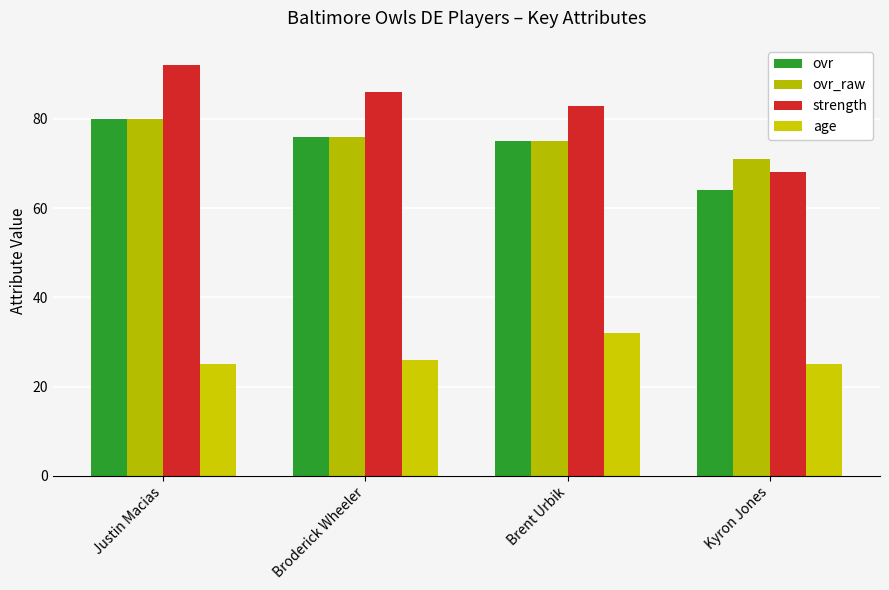

What is the value of the age bar at the 1st from the left?

25